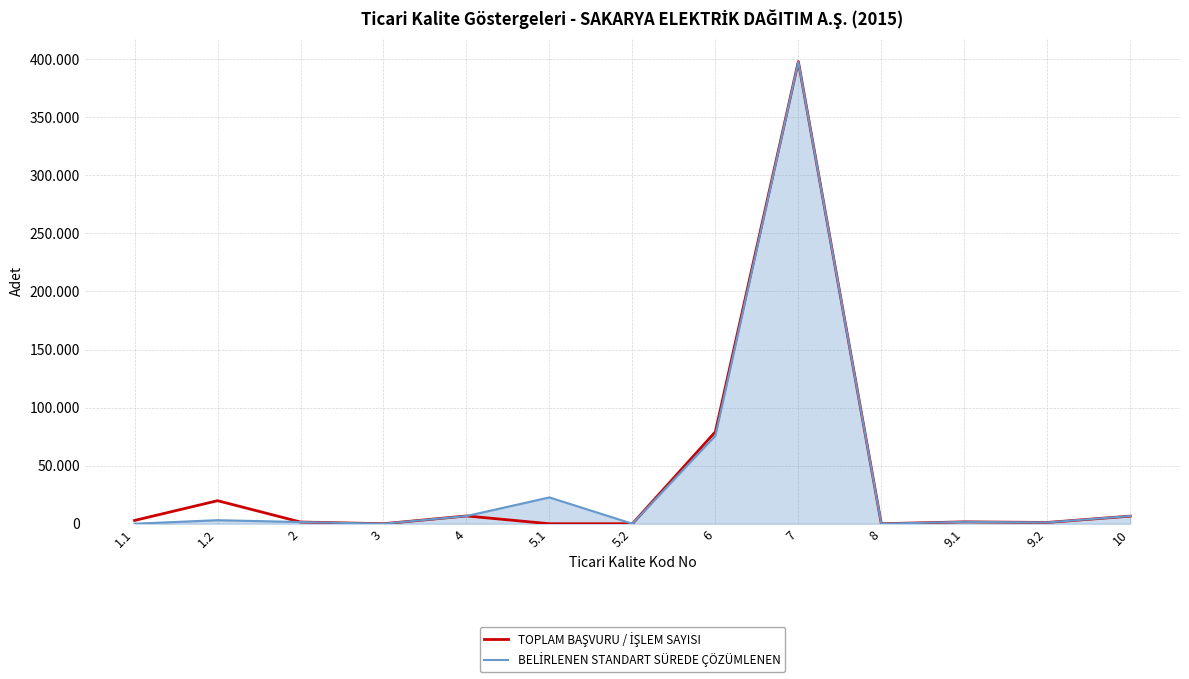

Is it true that TOPLAM BAŞVURU / İŞLEM SAYISI equals 397898 at 7?

True